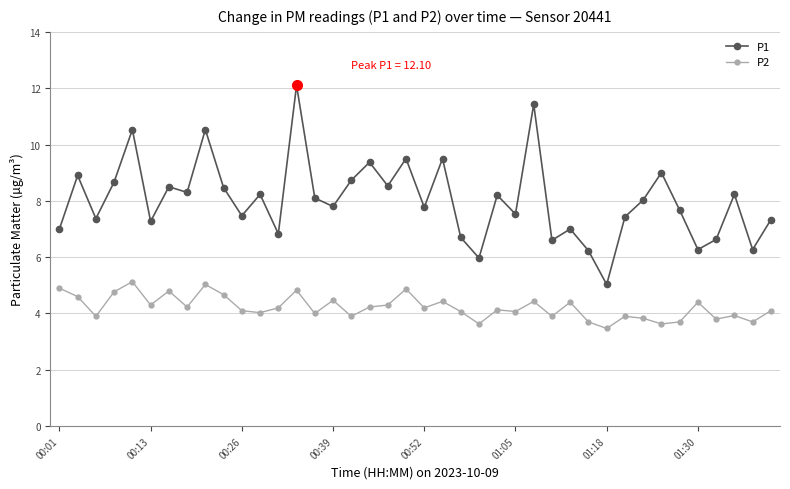

What is the greatest value displayed?

12.1